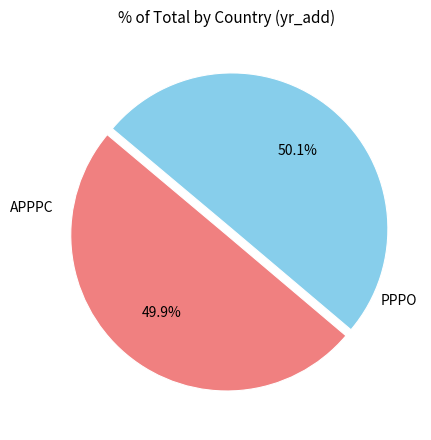

How many slices are in this pie chart?

2